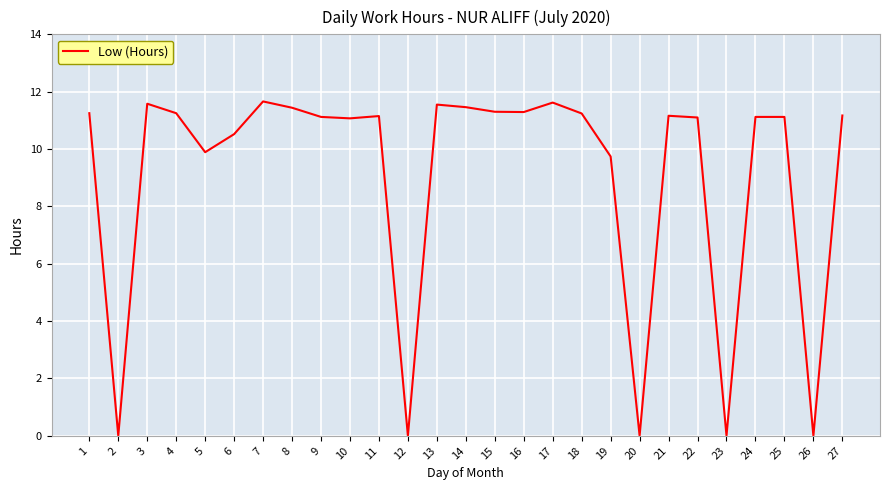

What is the average value?

9.1